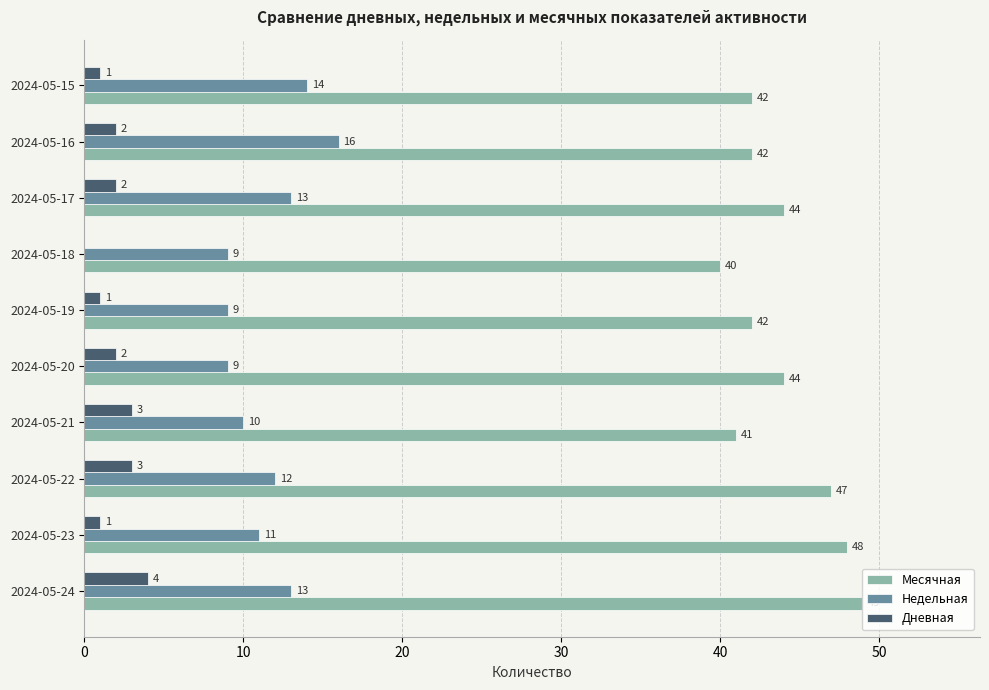

What is the sum of all Дневная values?

19